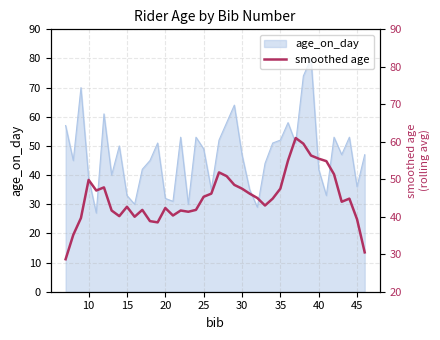

What is the highest value of the age_on_day series?

80